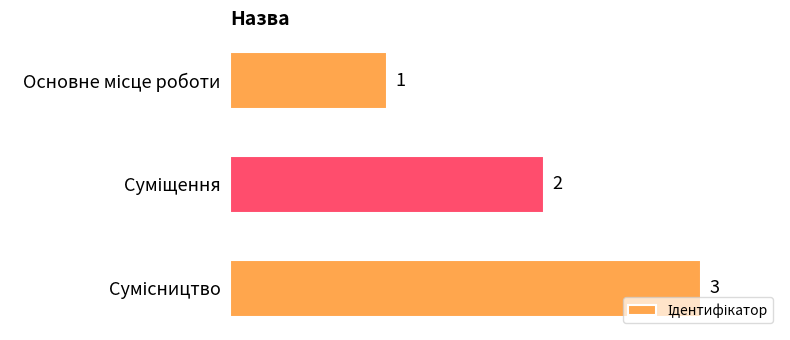

Are the bars grouped side by side (vs. stacked)?

No